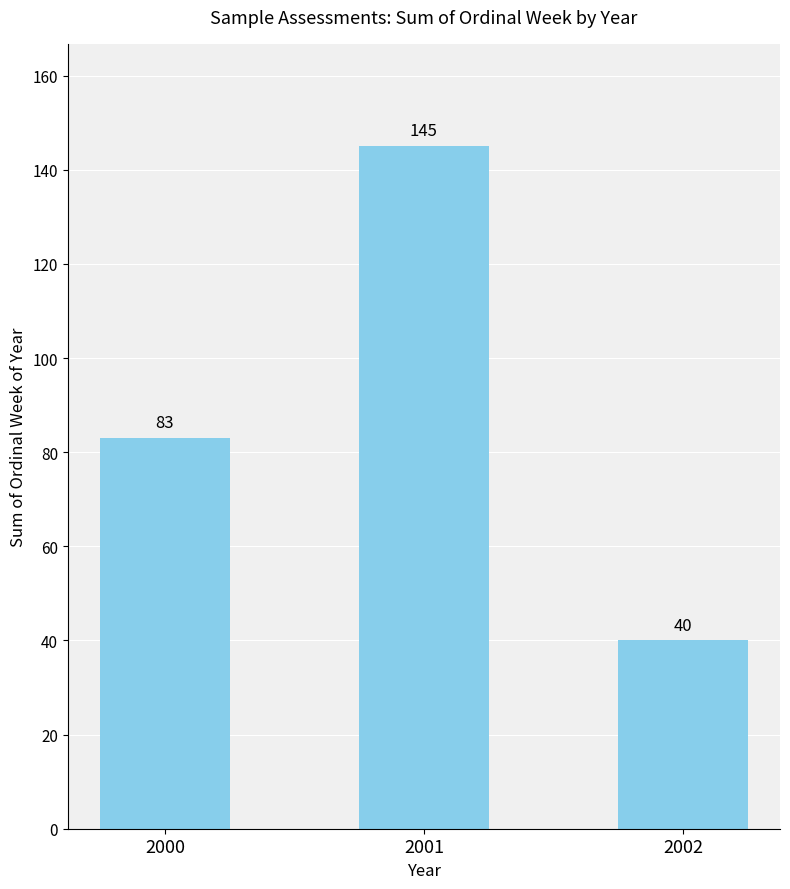

What is the difference between the maximum and minimum values?

105